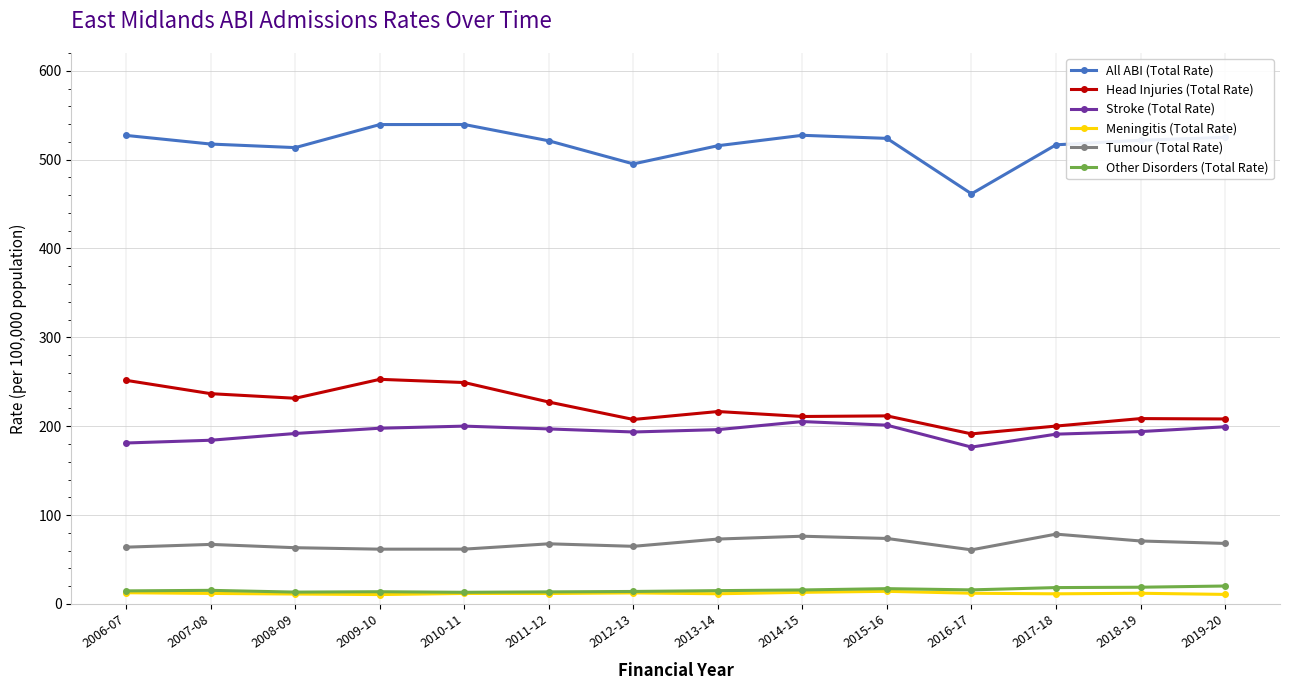

How many lines are shown in the chart?

6